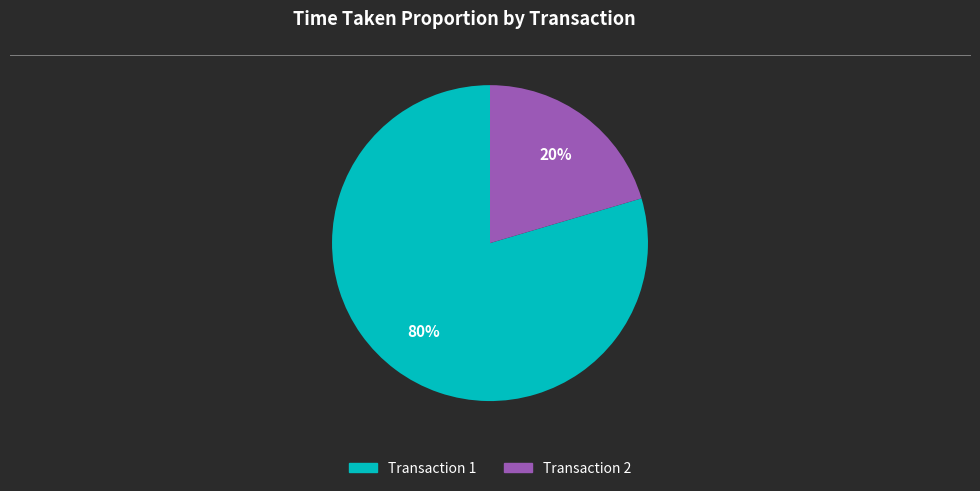

To the nearest percent, what is the average slice percentage?

50%